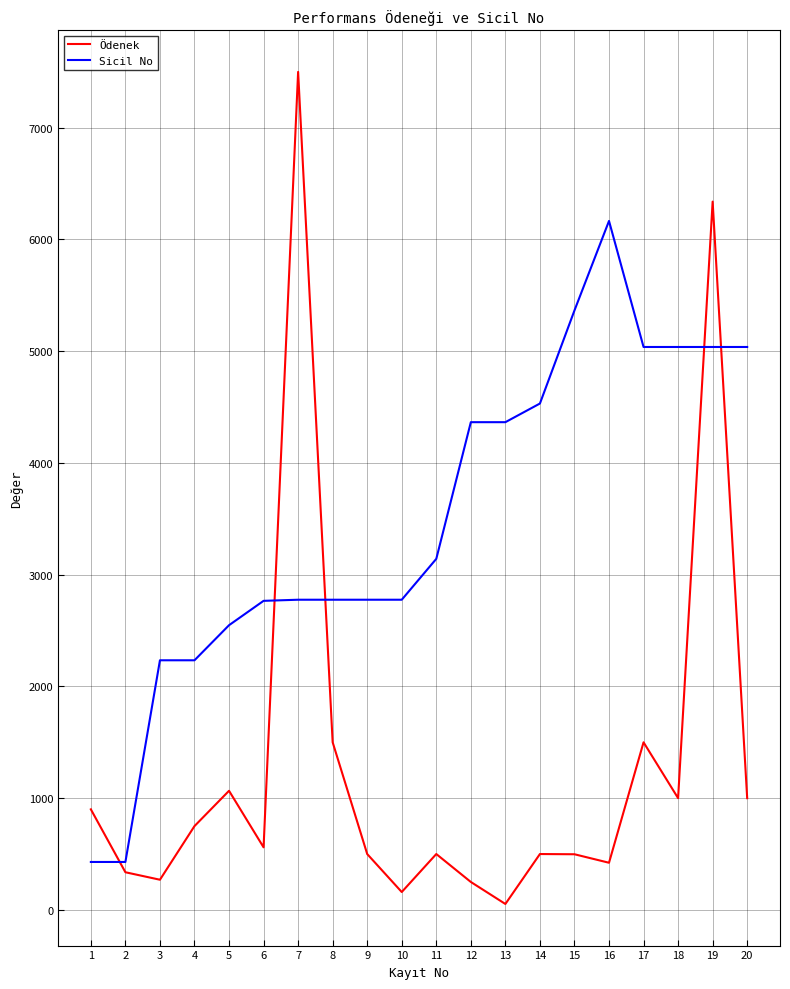

What is the sum of all Ödenek values?

25605